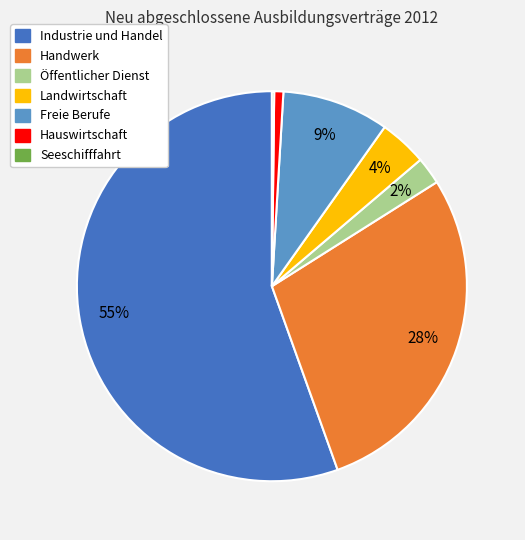

To the nearest percent, what is the average slice percentage?

14%